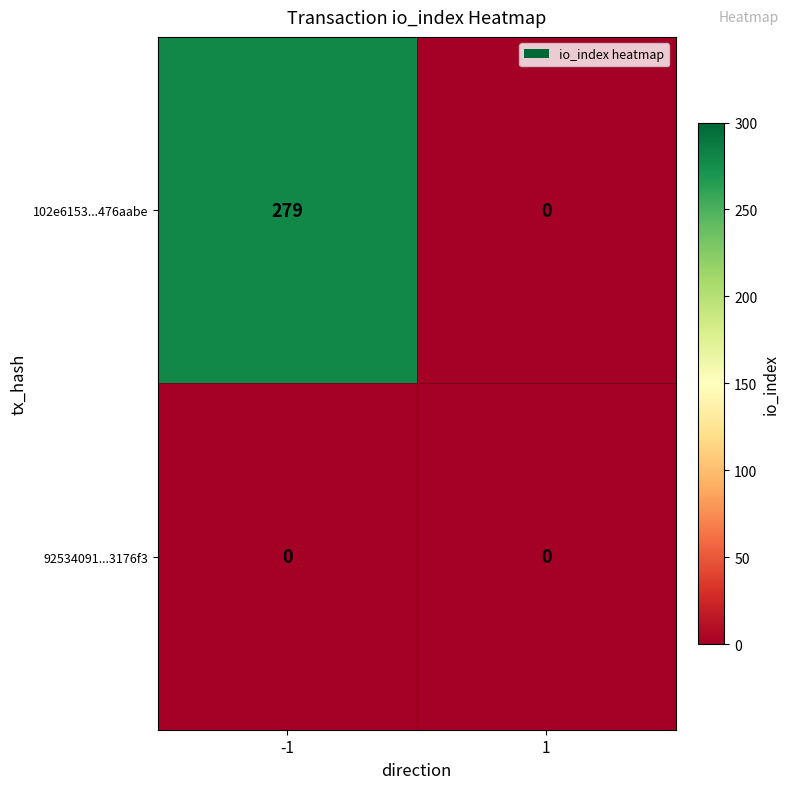

At which category is the sum across all series the highest?

-1